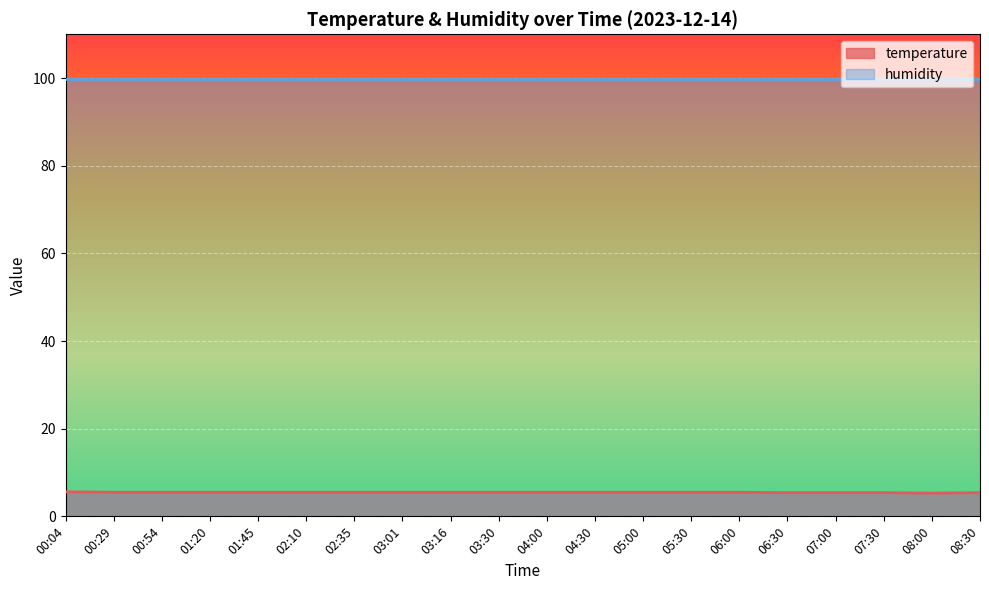

Is it true that the value at 06:00 is 2.9?

False